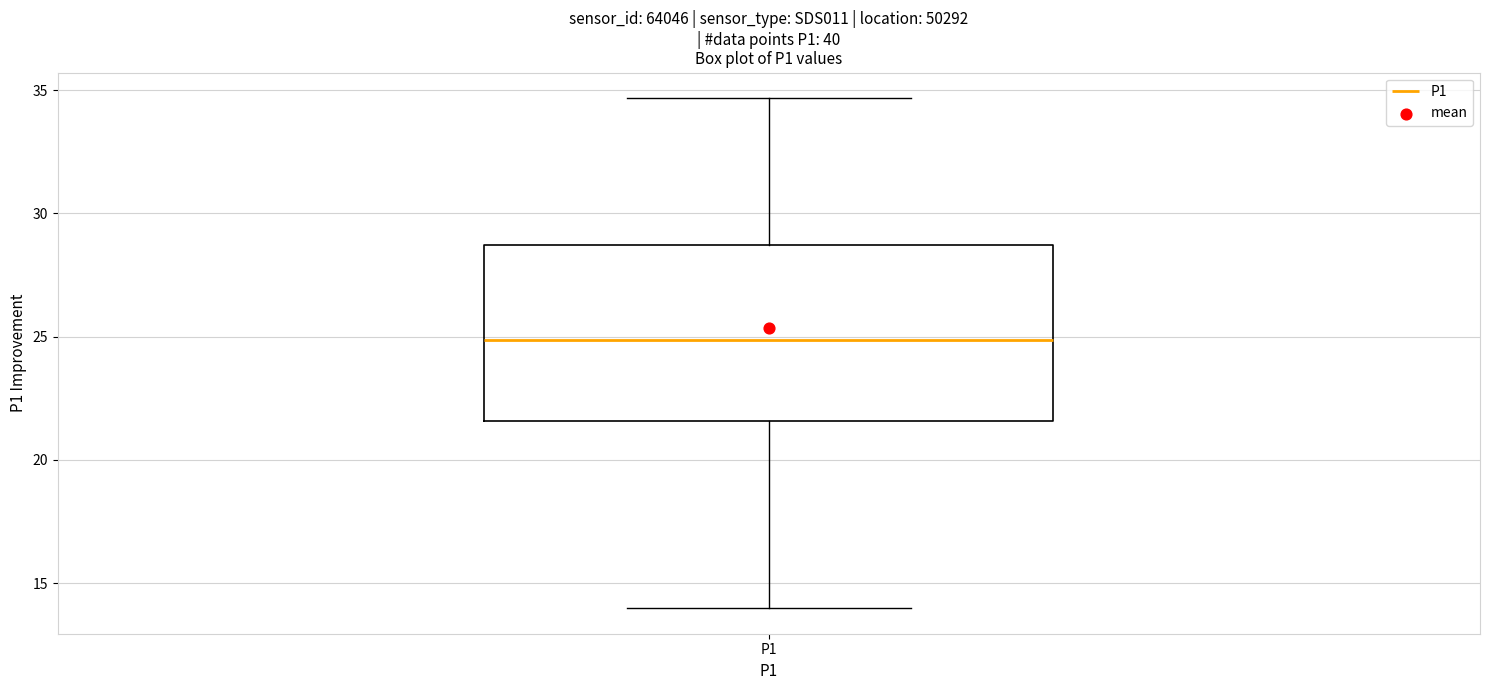

Read this box plot against the y-axis: the position of the median line, the range covered by the box, and the ends of both whiskers. The values are not printed on the chart, so give them approximately, as read against the axis.

median 25.0, box 21.5 to 28.5, whiskers 14.0 to 34.5